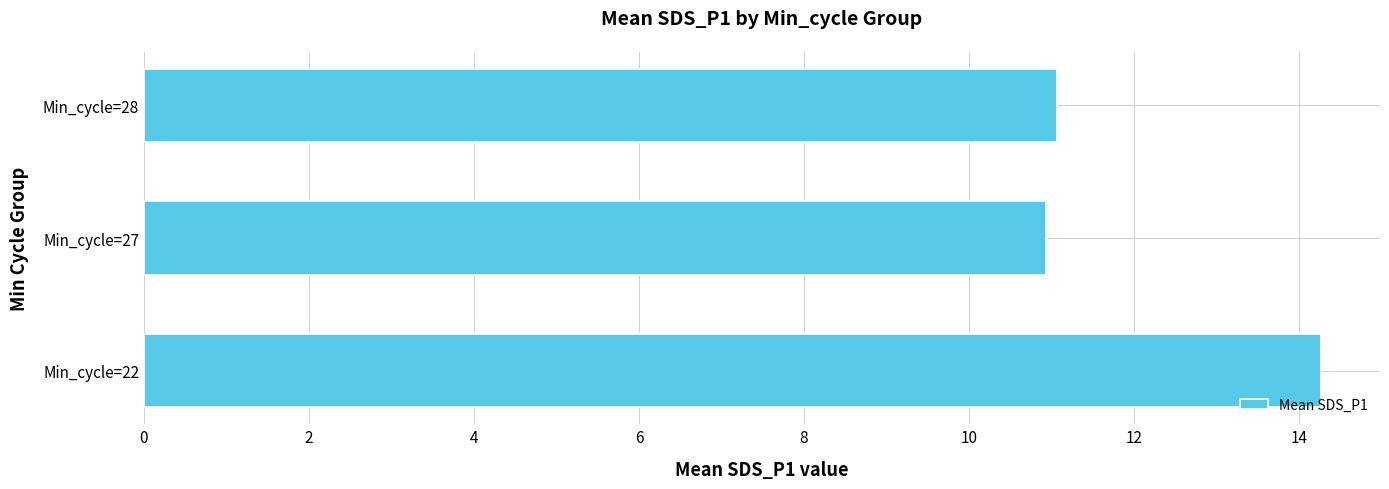

Where is the data nearest to the value 12?

Min_cycle=28